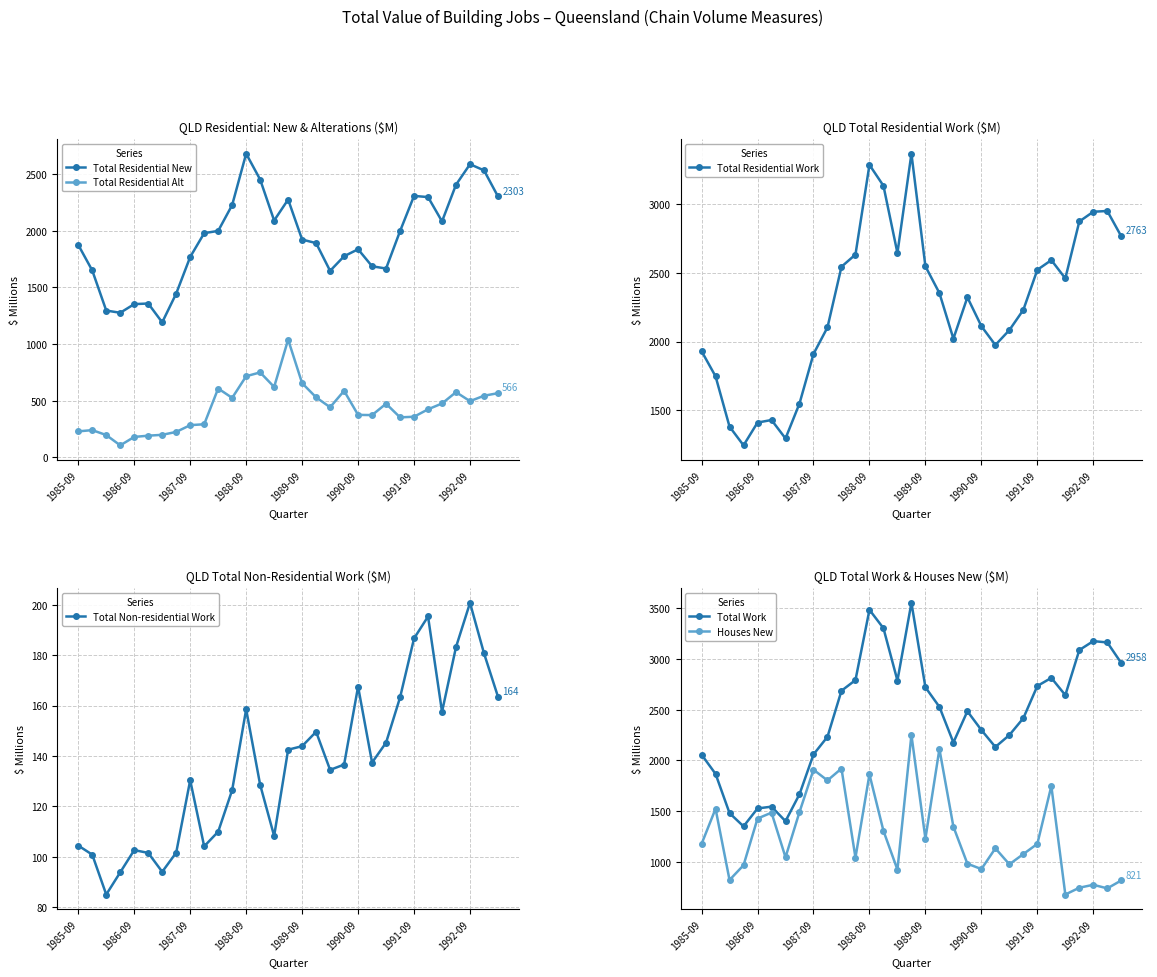

The Total Residential Alt series shows 352.9 at 23. True or false?

True